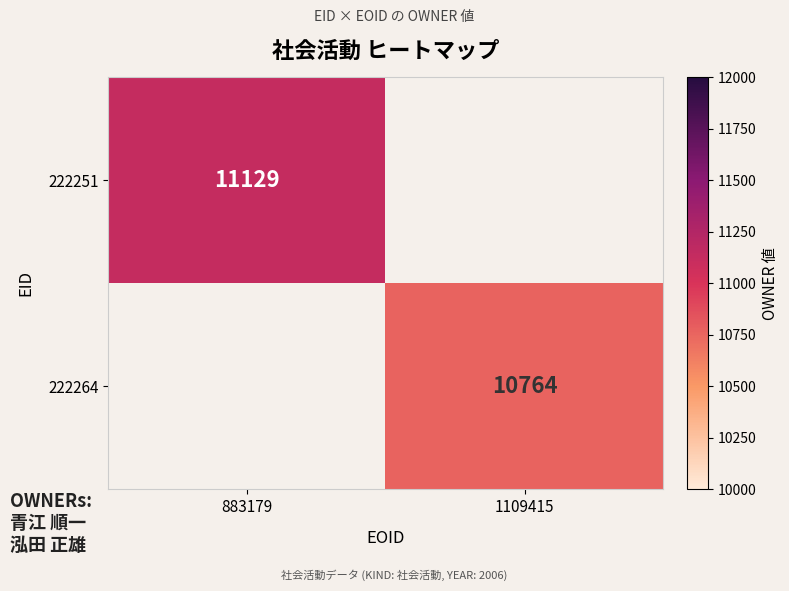

The 222264 series shows 10764 at 1109415. True or false?

True